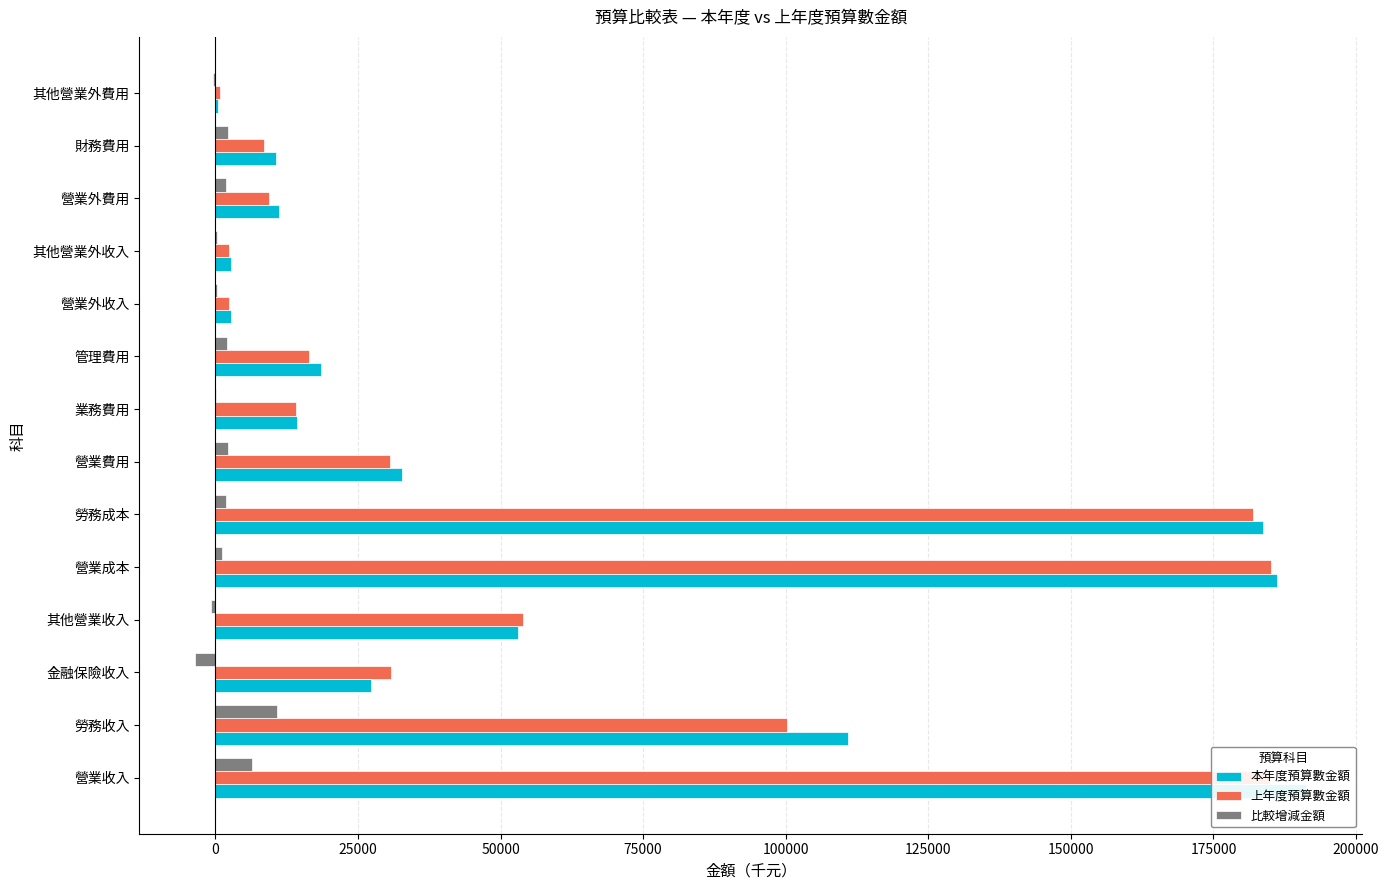

The value of 上年度預算數金額 at 勞務收入 is 175513. True or false?

False